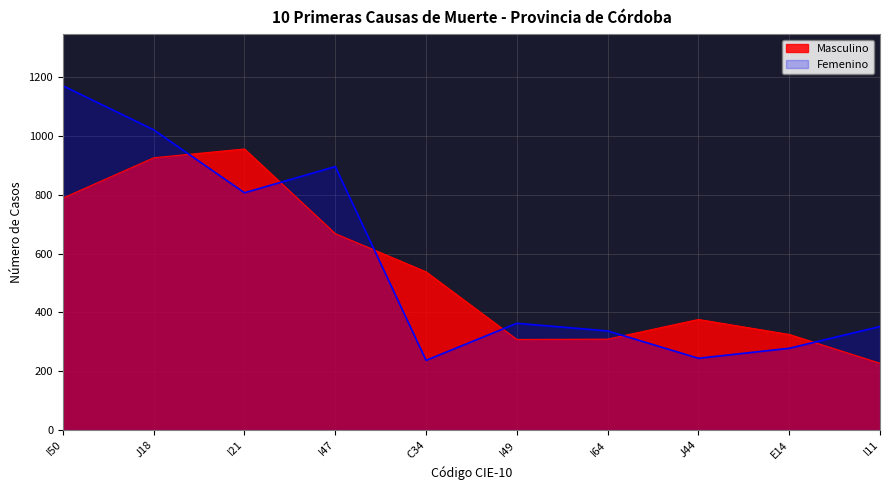

Does the chart display data point markers on the line(s)?

No